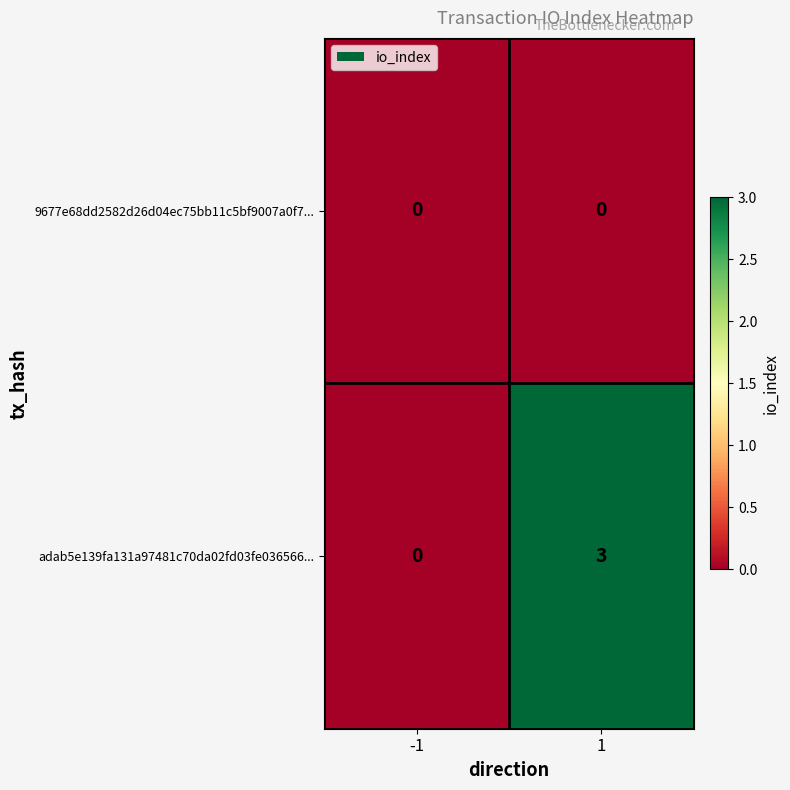

Which series changed the most between -1 and 1?

adab5e139fa131a97481c70da02fd03fe036566...